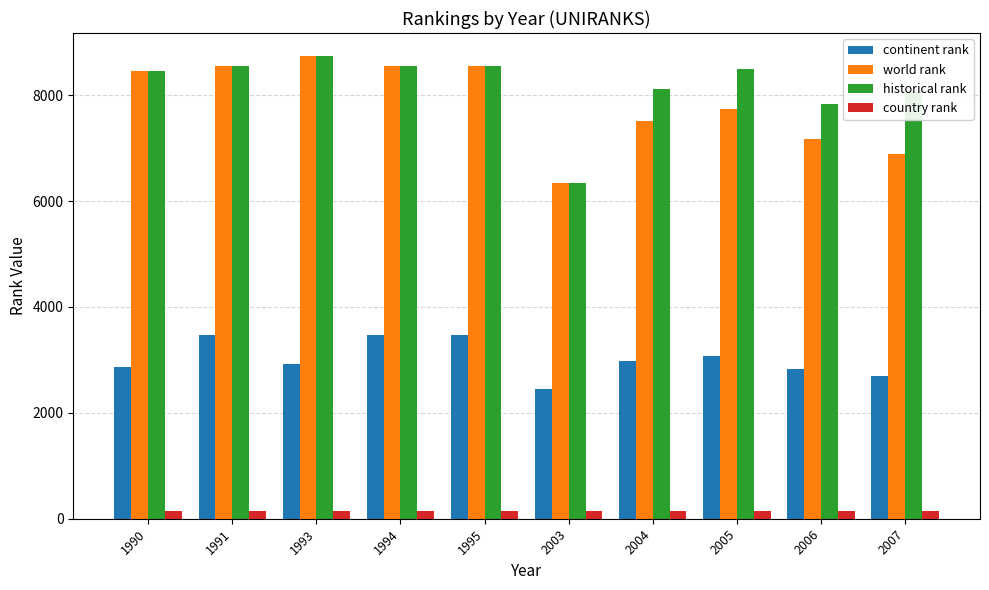

What is the maximum value shown in the chart?

8739